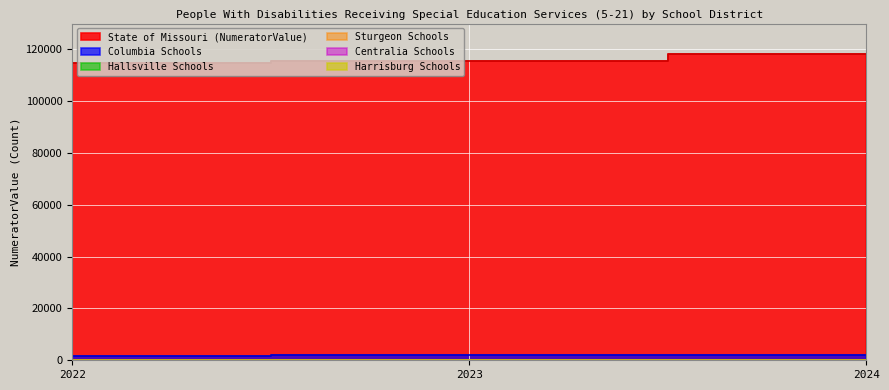

At how many categories does at least one series exceed 19526?

3